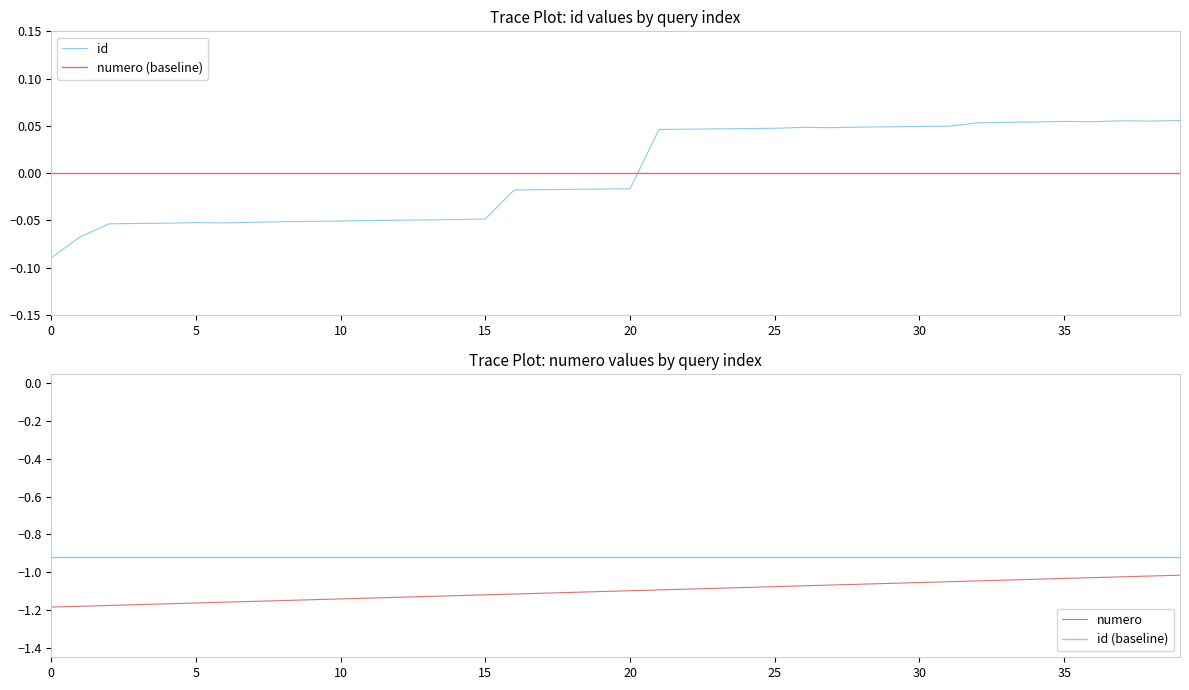

Rank the series by their average value, from highest to lowest.

id, numero